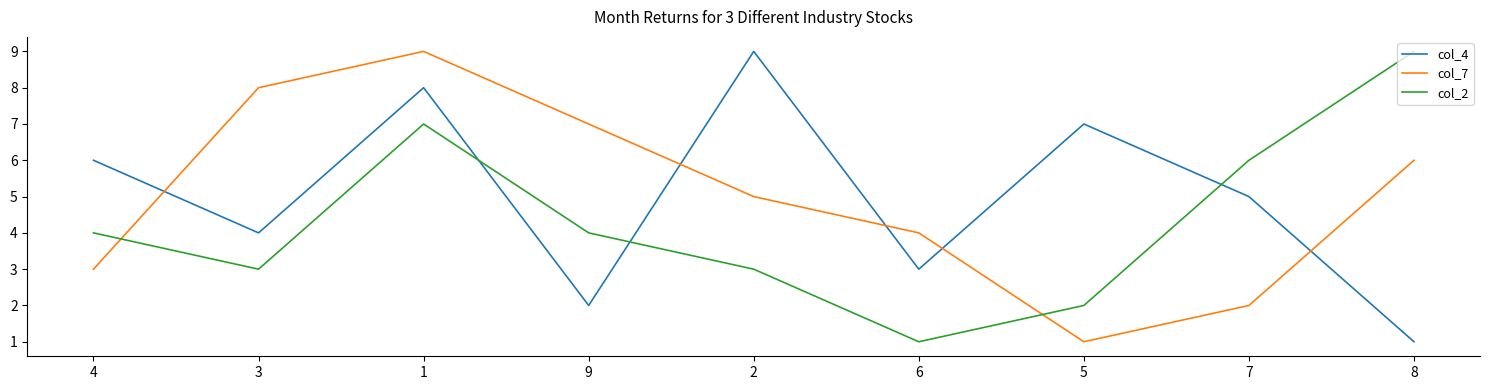

What is the greatest value displayed?

9